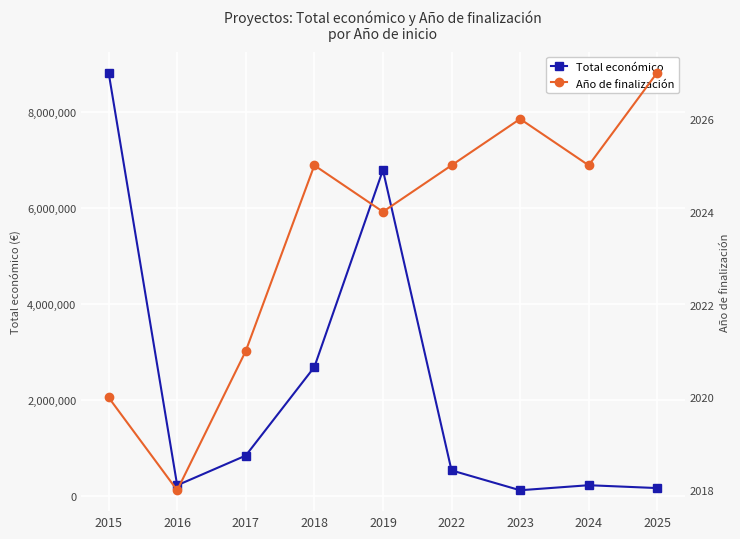

List the labels in order of Total económico value, largest first.

2015, 2019, 2018, 2017, 2022, 2024, 2016, 2025, 2023